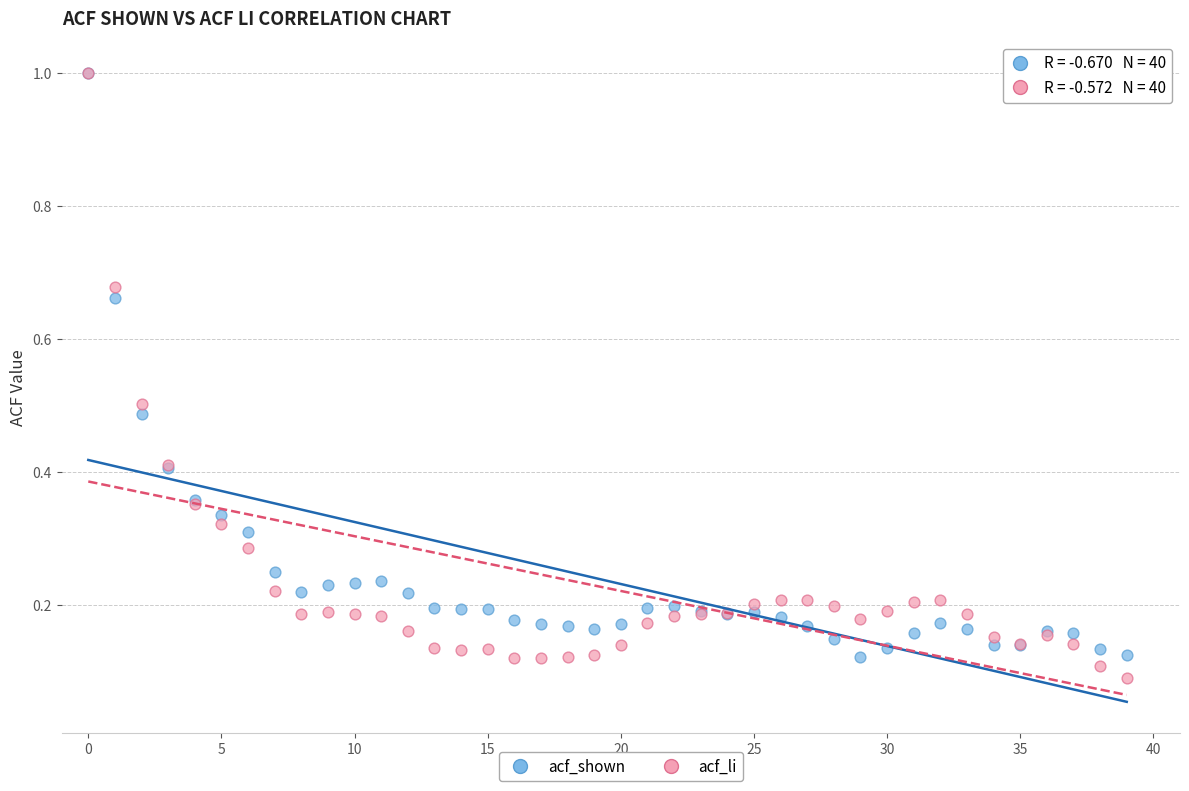

What are all the series names shown in the legend?

acf_shown, acf_li